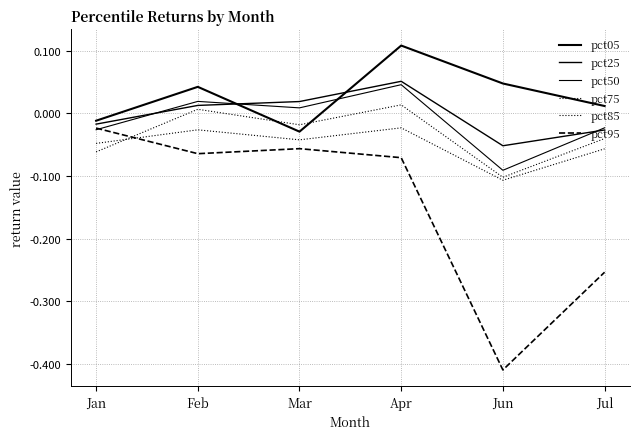

Is it true that pct25 equals 0.1 at Apr?

True